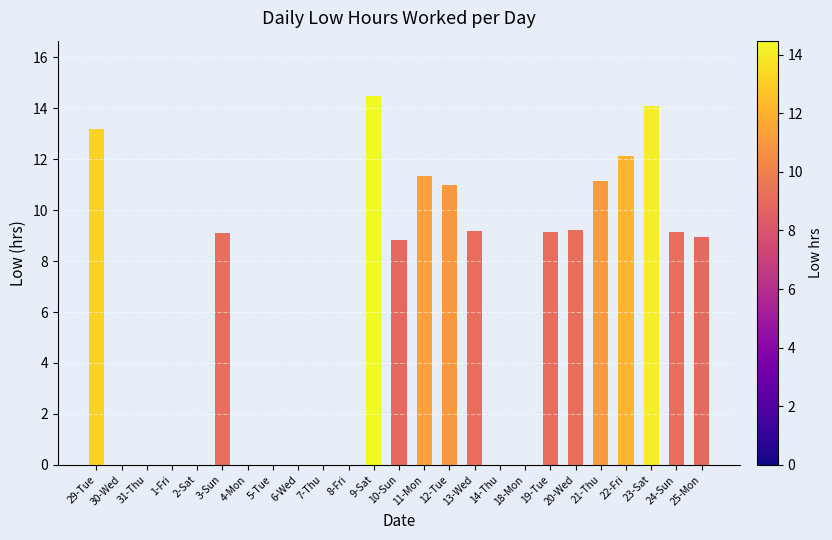

What is the sum of the values at 2-Sat and 22-Fri?

12.1